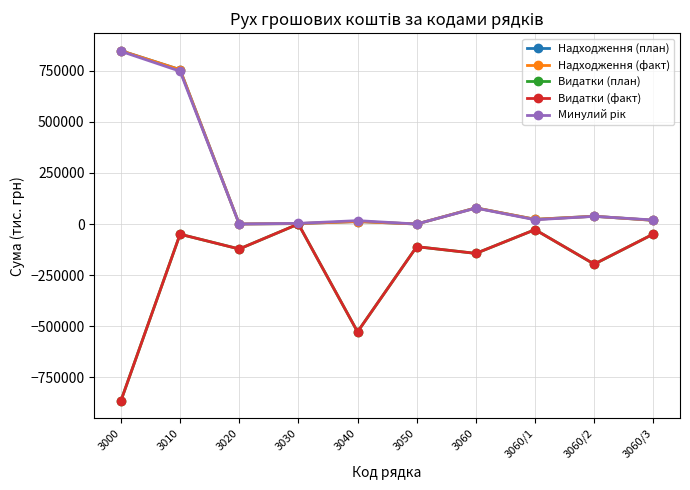

At which category does Видатки (план) reach its first local peak?

3010